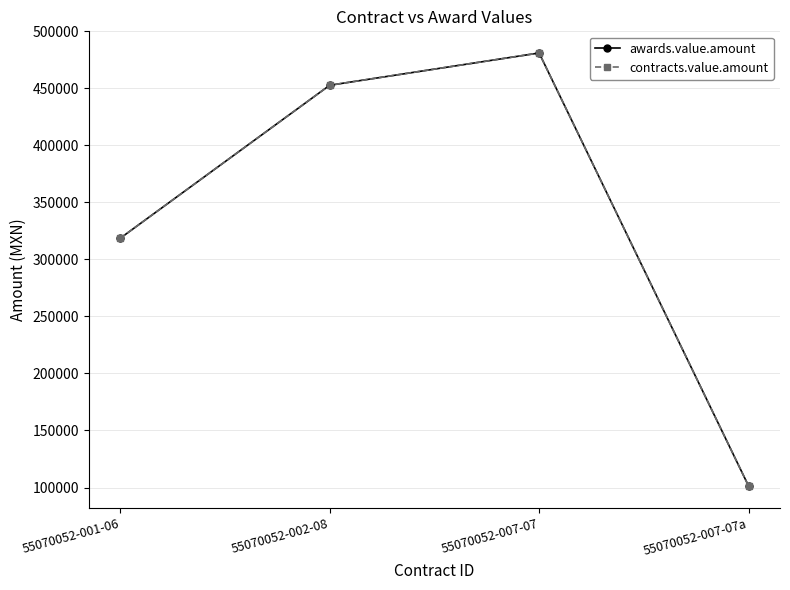

Where is awards.value.amount nearest to the value 291219?

55070052-001-06